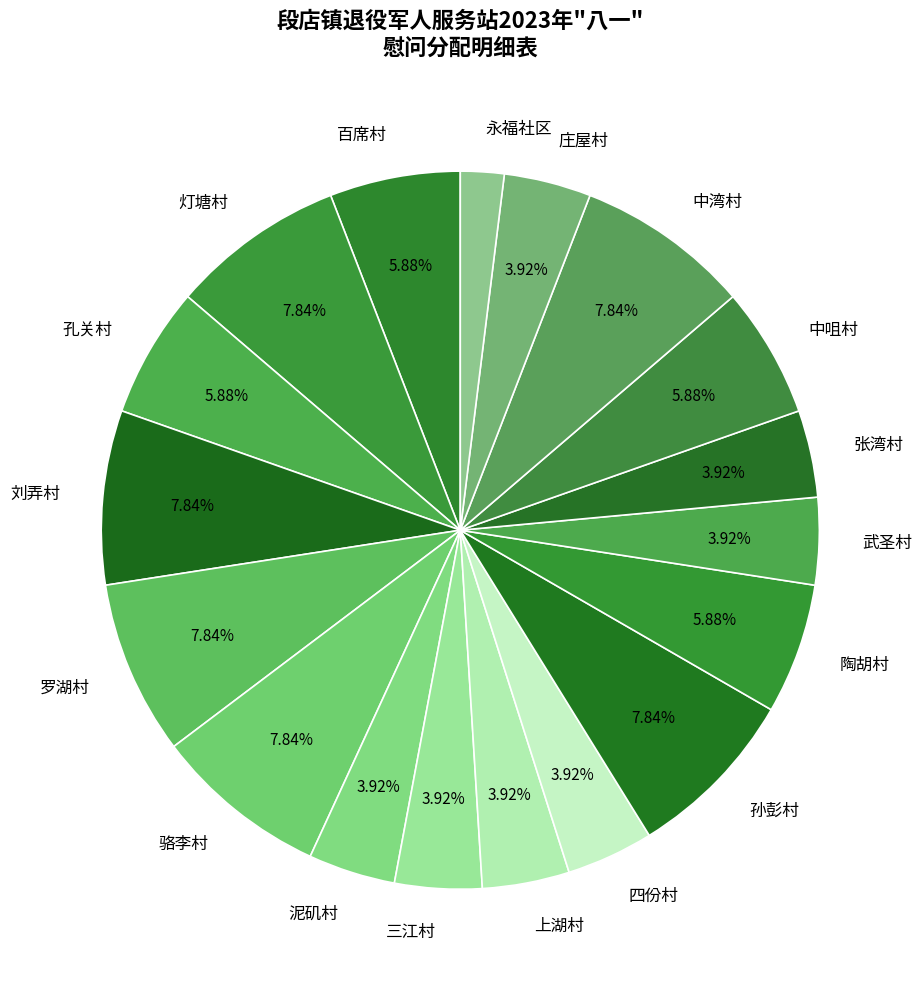

What percentage is NOT represented by 张湾村?

96.1%